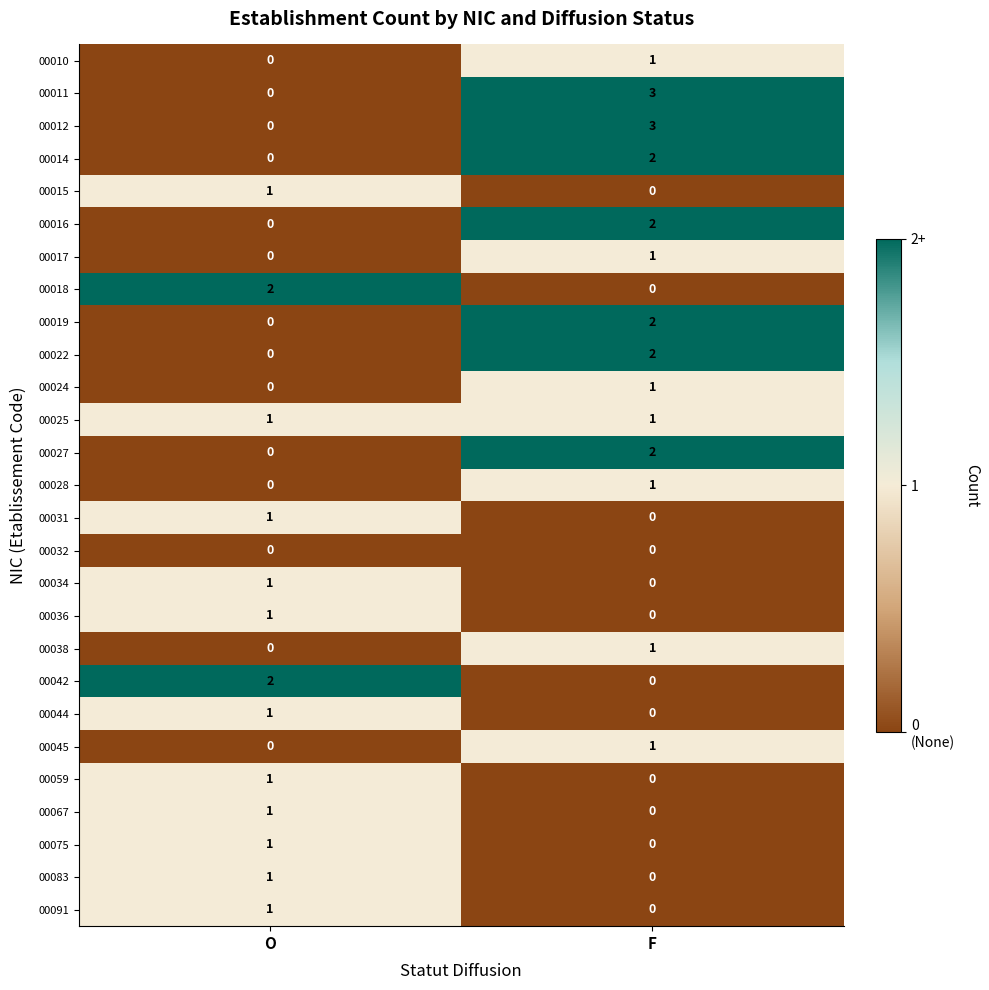

What is the greatest value displayed?

3